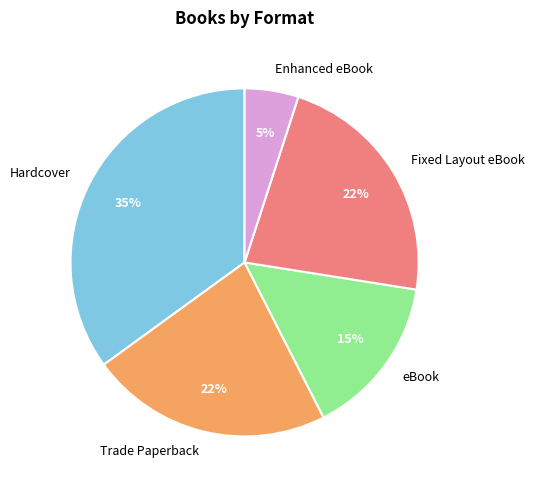

Which category has the smallest portion of the pie?

Enhanced eBook